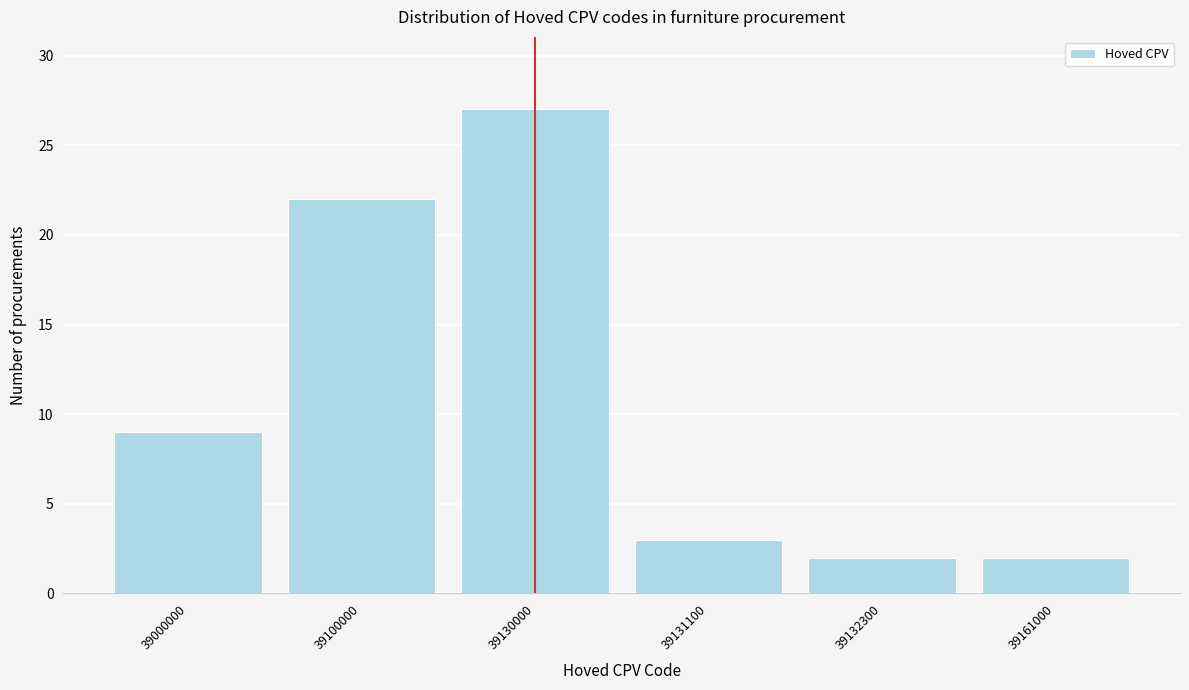

Reading left to right, extract all data points from this chart.

9	22	27	3	2	2